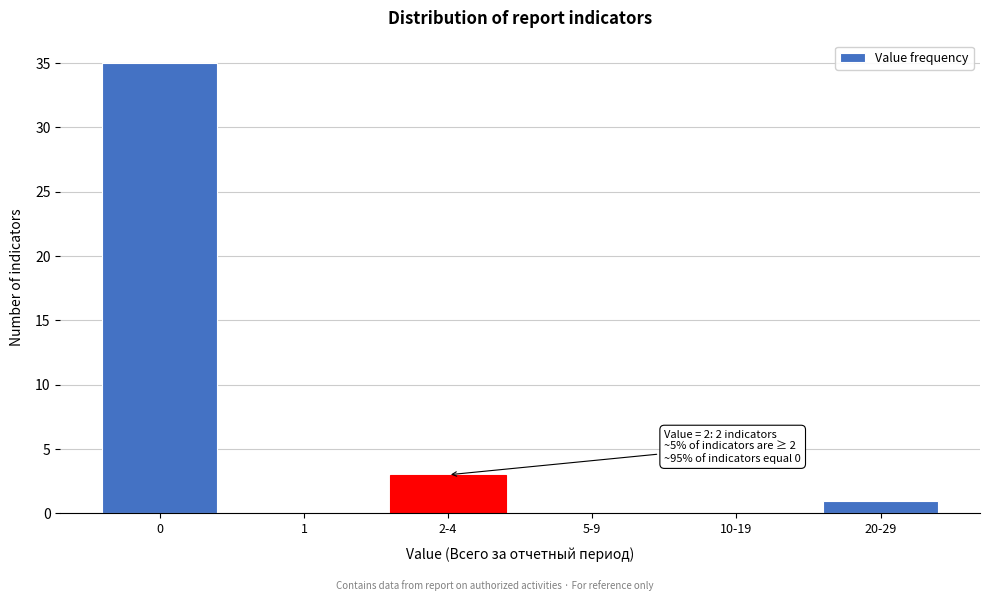

Reading right to left, what are all the values shown in this chart?

20-29=1	10-19=0	5-9=0	2-4=3	1=0	0=35